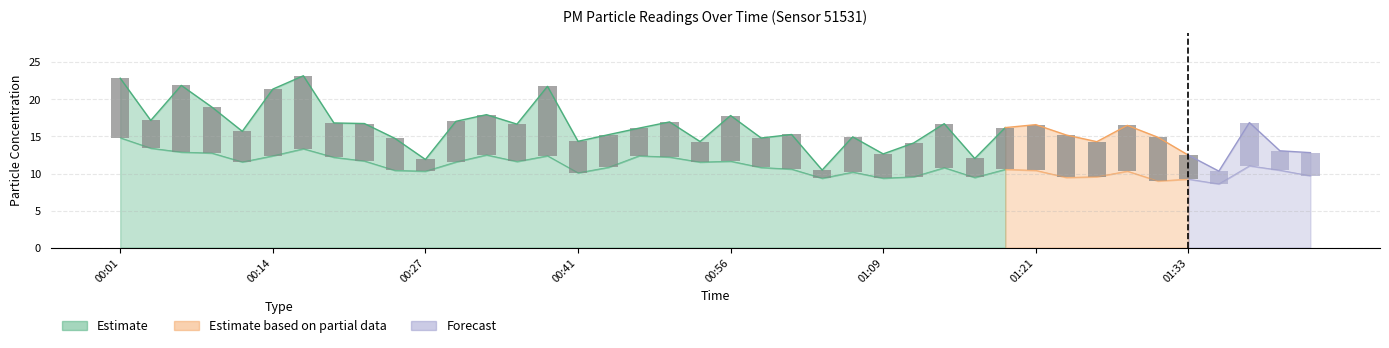

The value of P1 at 00:38 is 21.8. True or false?

True